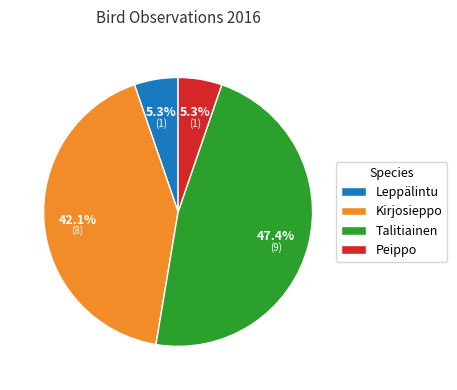

Is it true that Peippo is 12% of the pie?

False